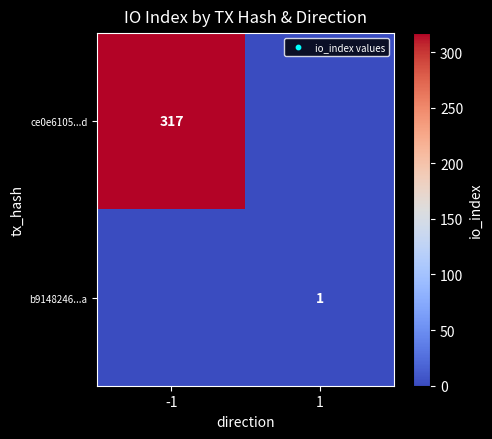

True or false: ce0e6105...d has a value of 317 at -1.

True